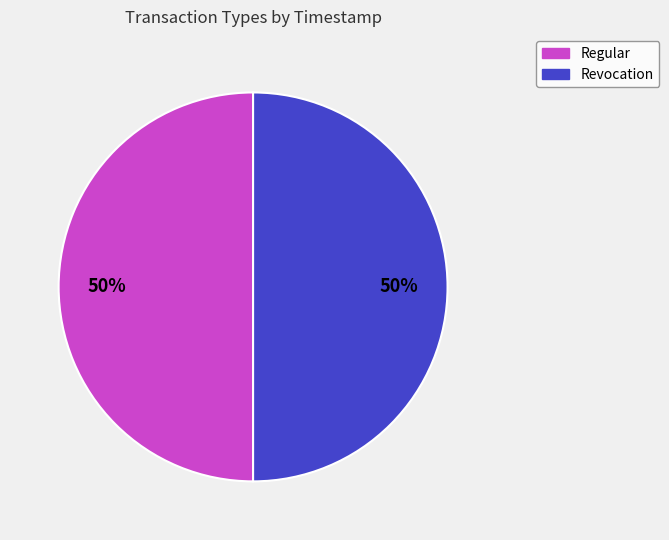

Is it true that Revocation is 50% of the pie?

True